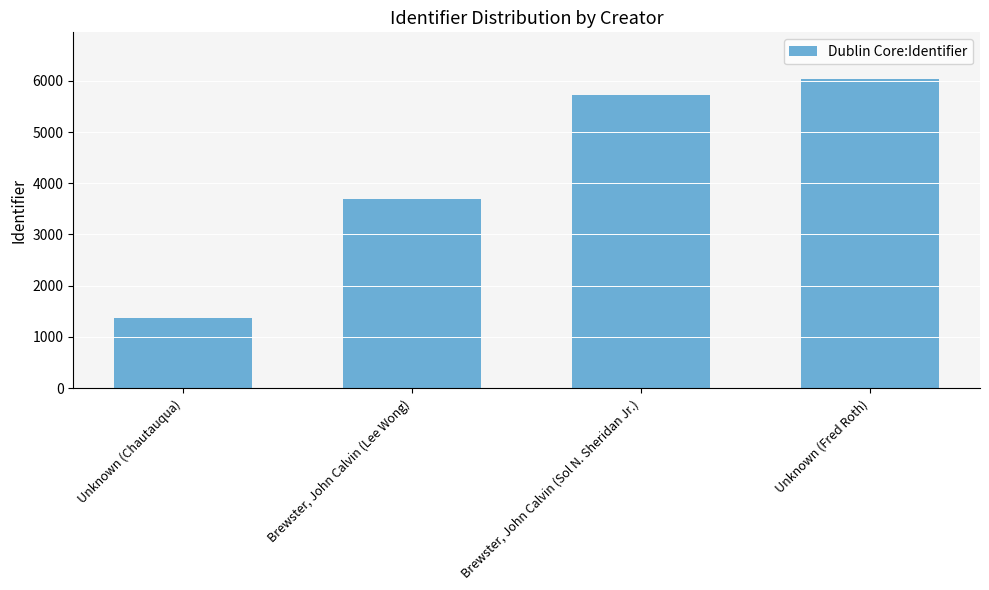

The chart shows a value of 1938 at Unknown (Chautauqua). True or false?

False